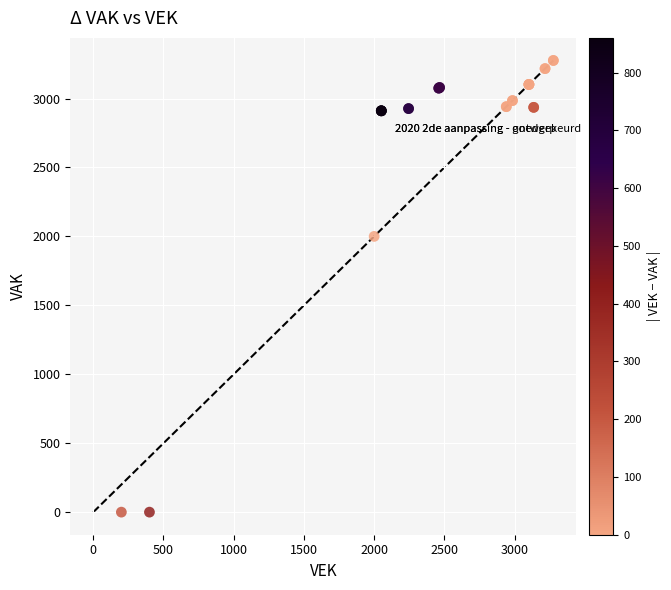

What Y value in the scatter plot is closest to 1638?

2000